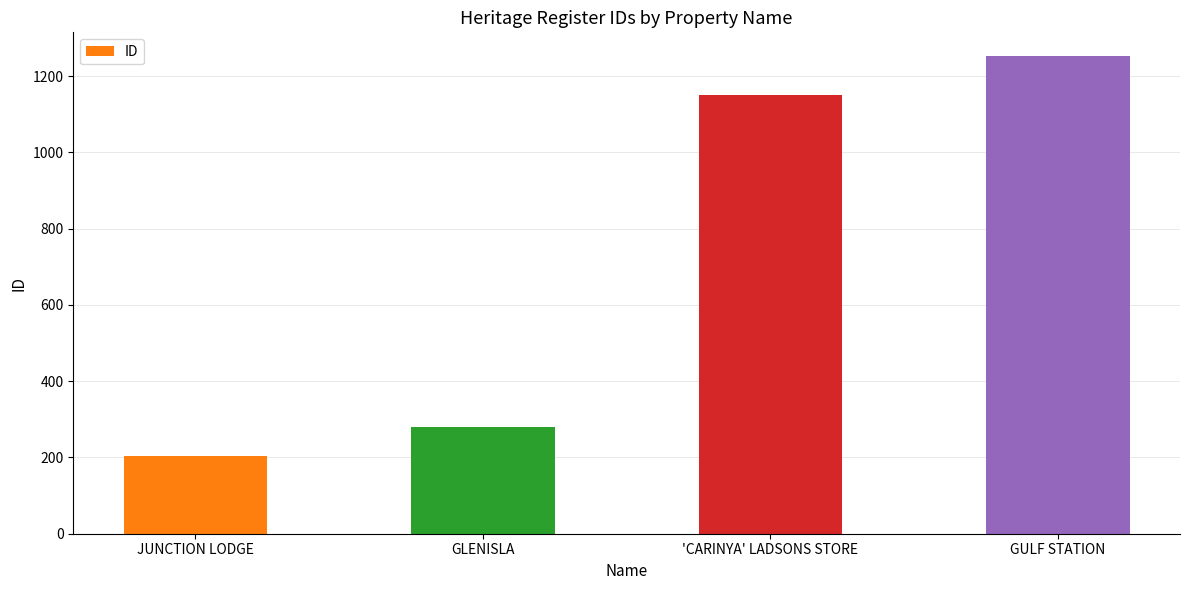

Reading left to right, list all the values displayed in this chart.

205	280	1149	1252